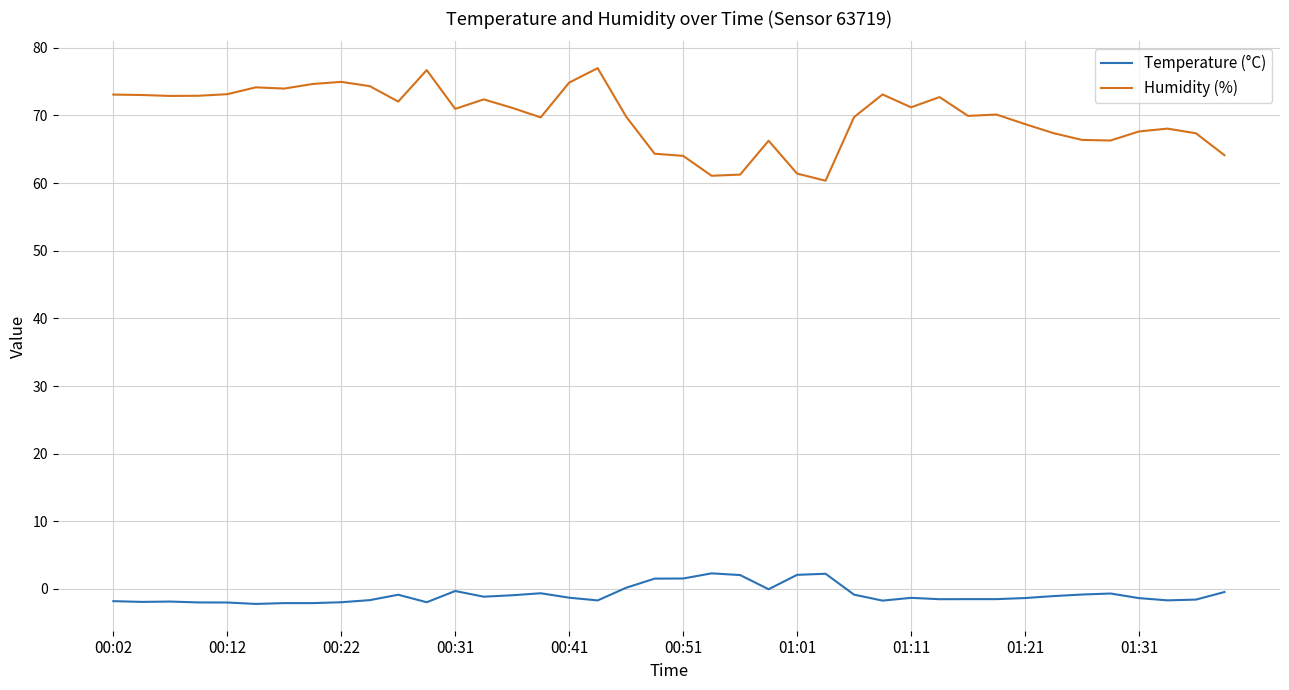

What are all the series names shown in the legend?

Temperature (°C), Humidity (%)